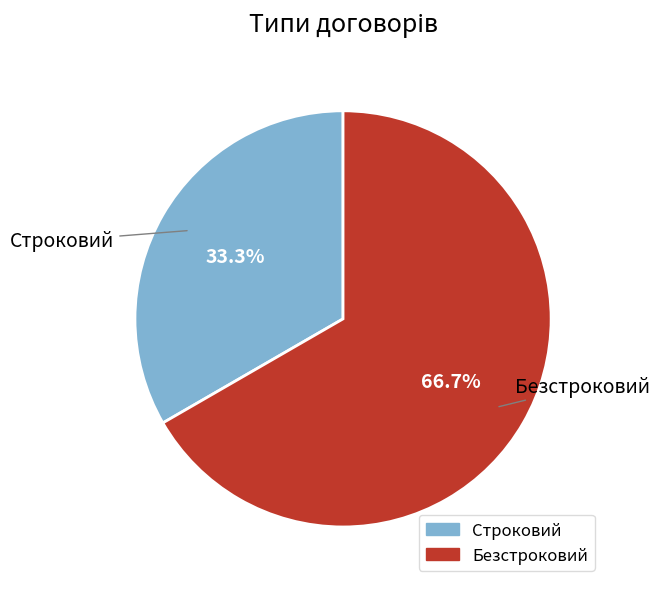

Which has a higher value, Строковий or Безстроковий?

Безстроковий